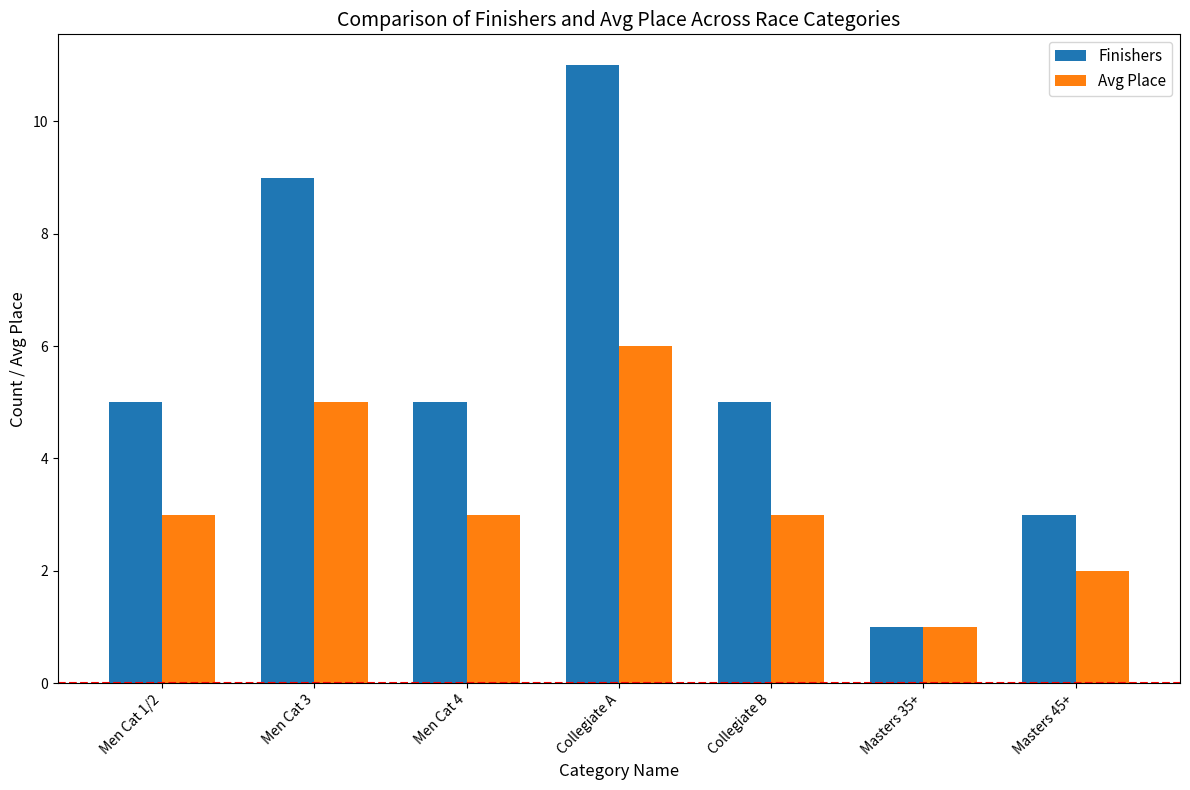

Which series changed the most between Men Cat 4 and Collegiate A?

Finishers